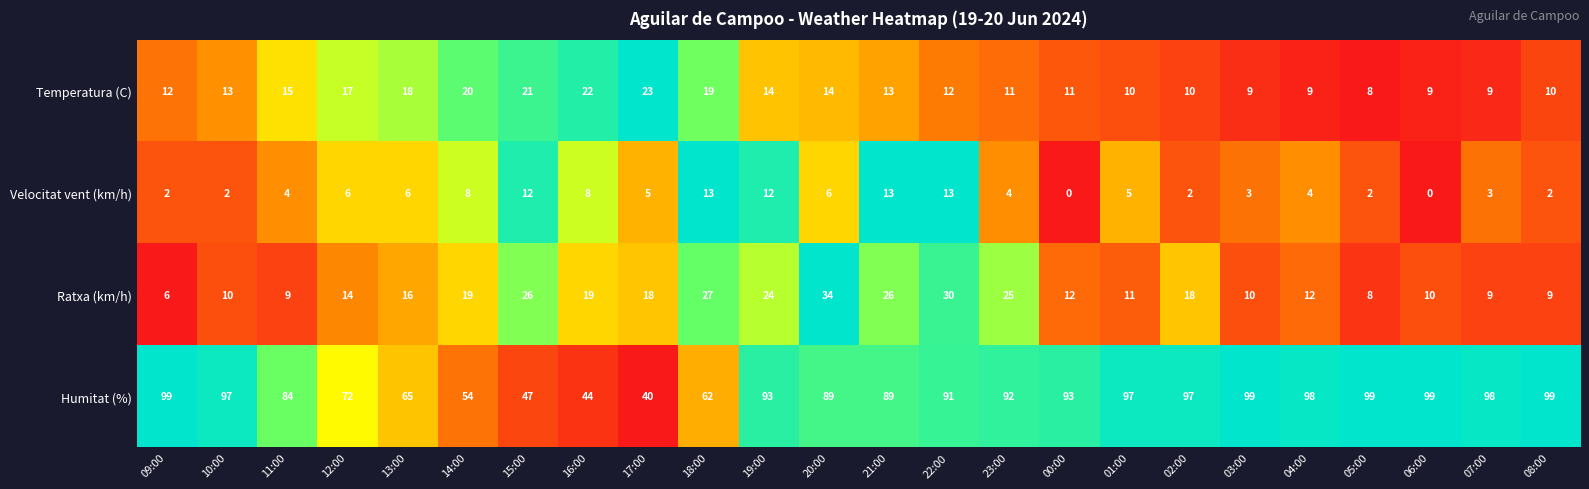

How many distinct data groups are displayed?

4